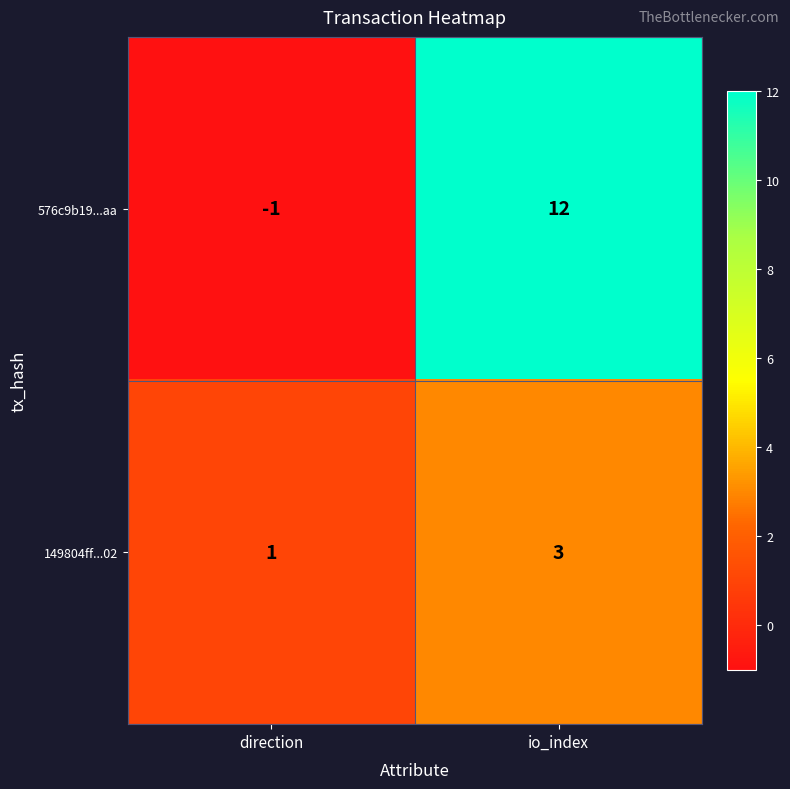

At io_index, list the series in order from smallest to largest.

149804ff...02, 576c9b19...aa